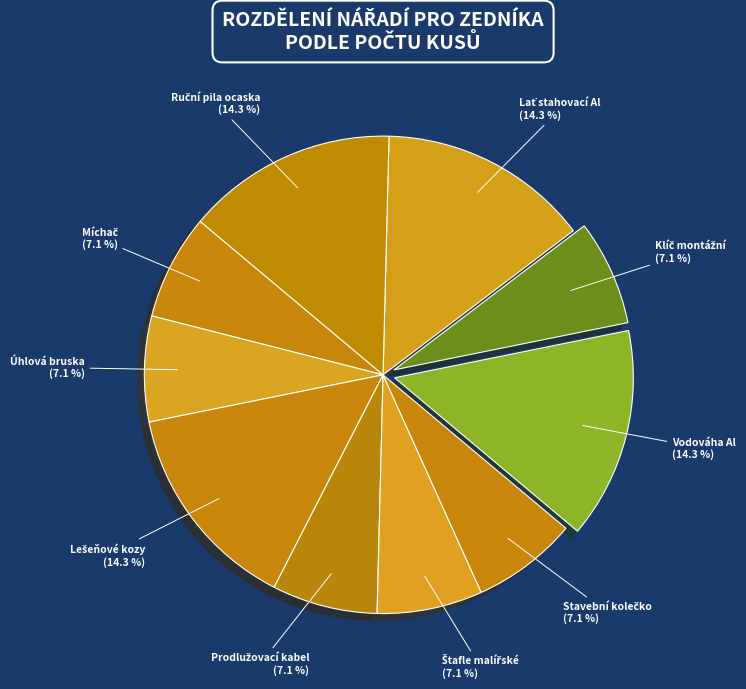

Does any single category account for the majority?

No